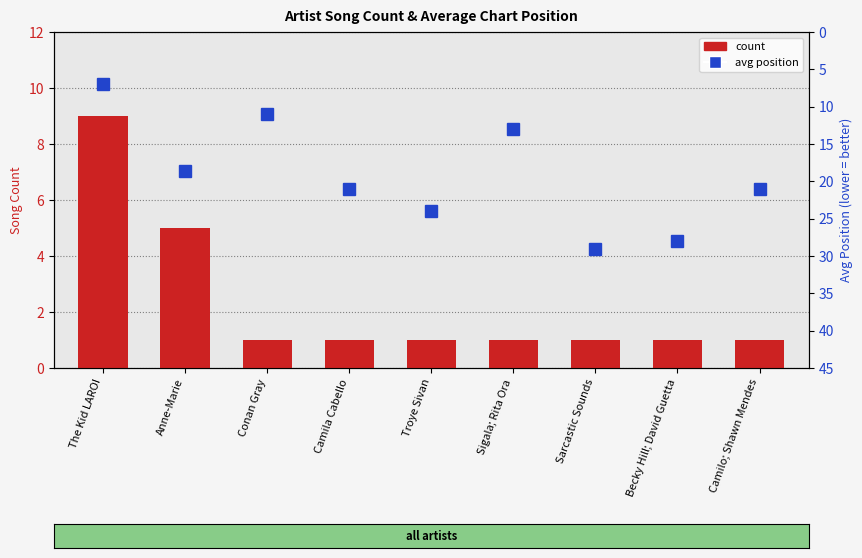

What is the difference between the maximum and minimum values in the count series?

8.0